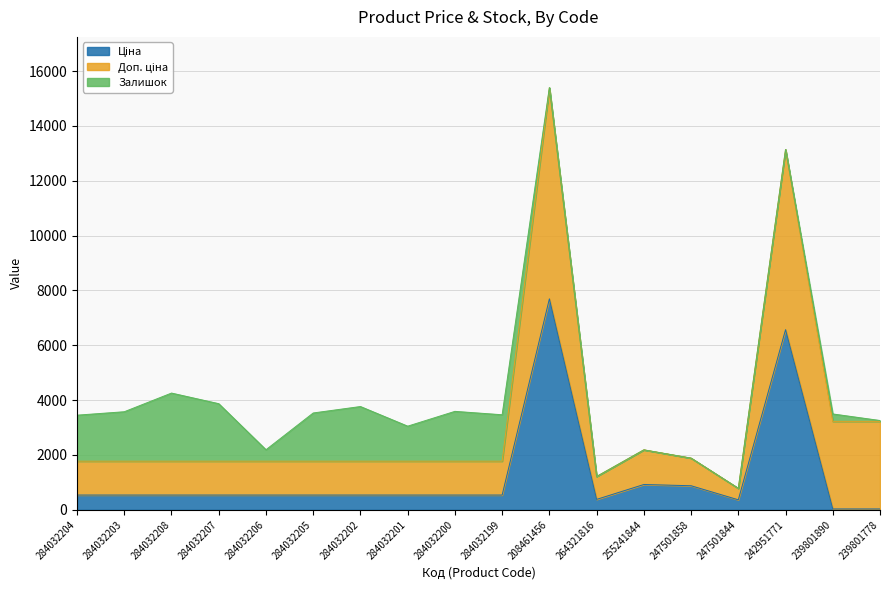

Where is Залишок nearest to the value 1241?

284032201